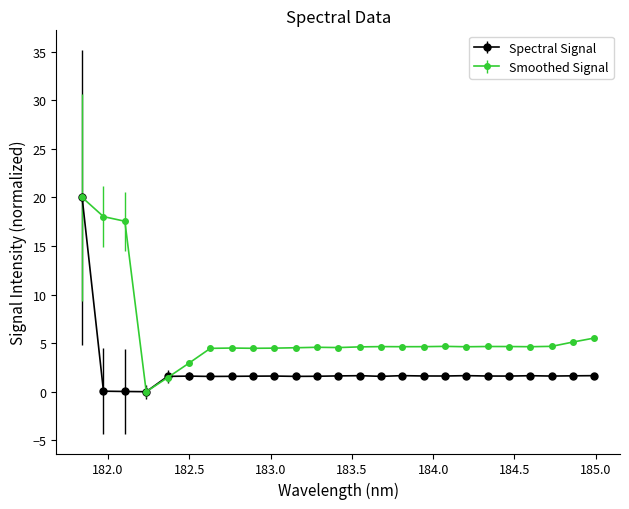

How many lines are shown in the chart?

2